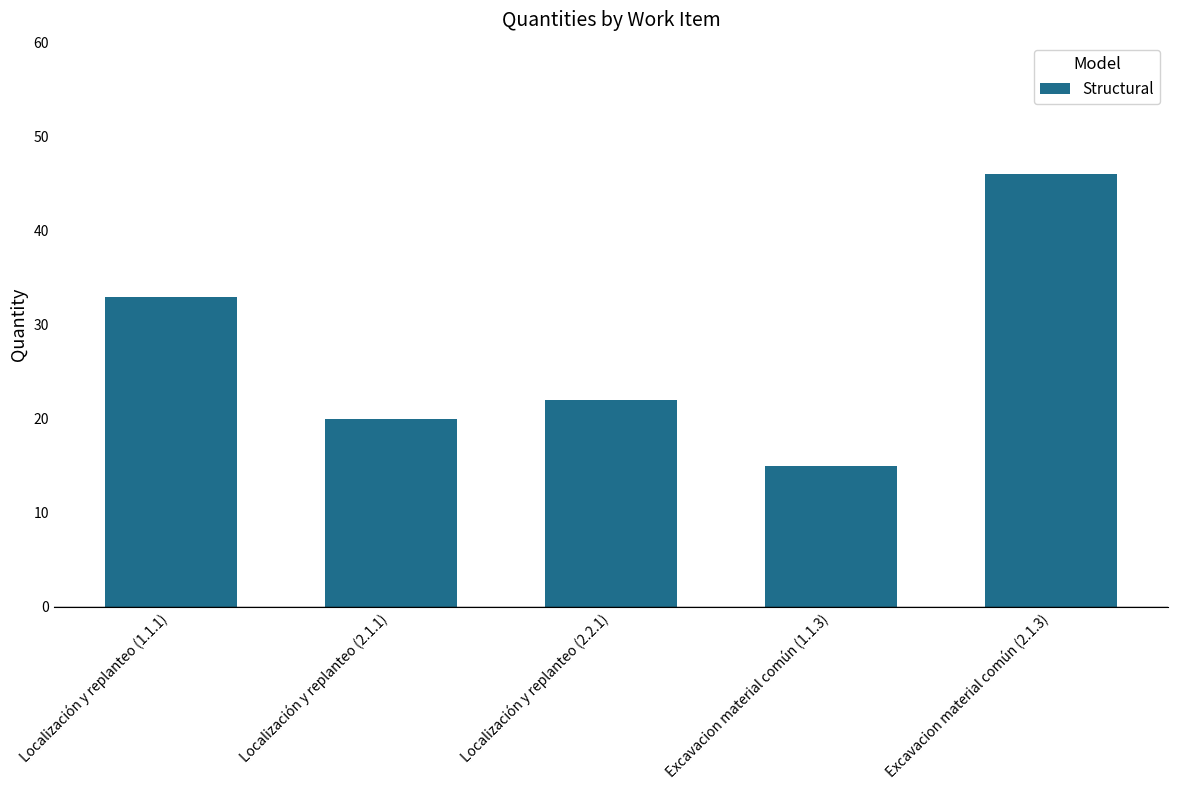

Which label corresponds to the smallest value in the chart?

Excavacion material común (1.1.3)